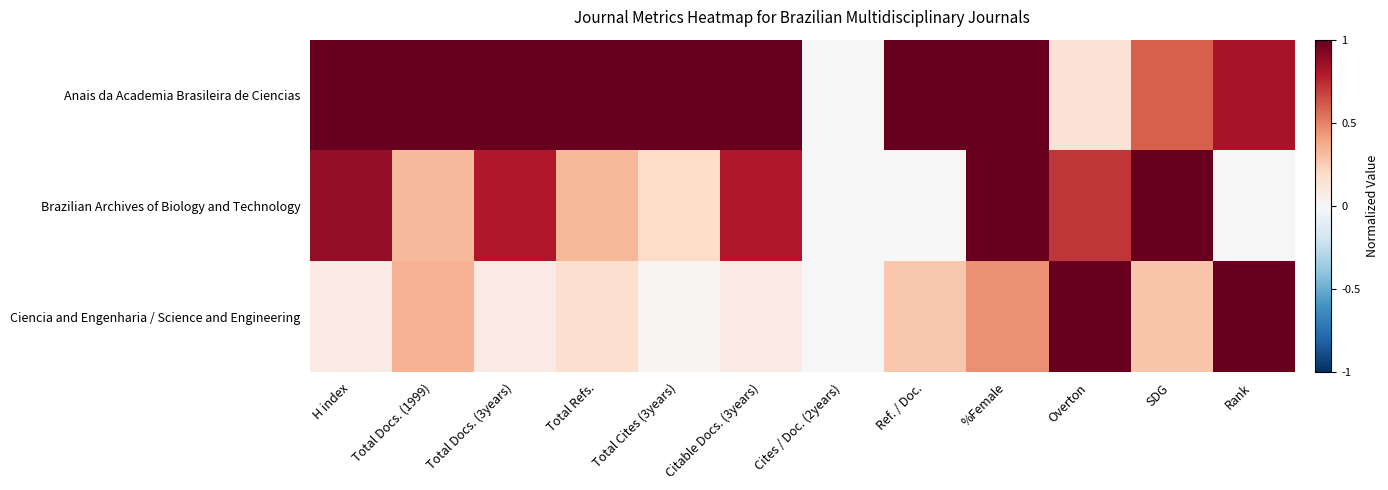

At how many categories does at least one series exceed 0?

11